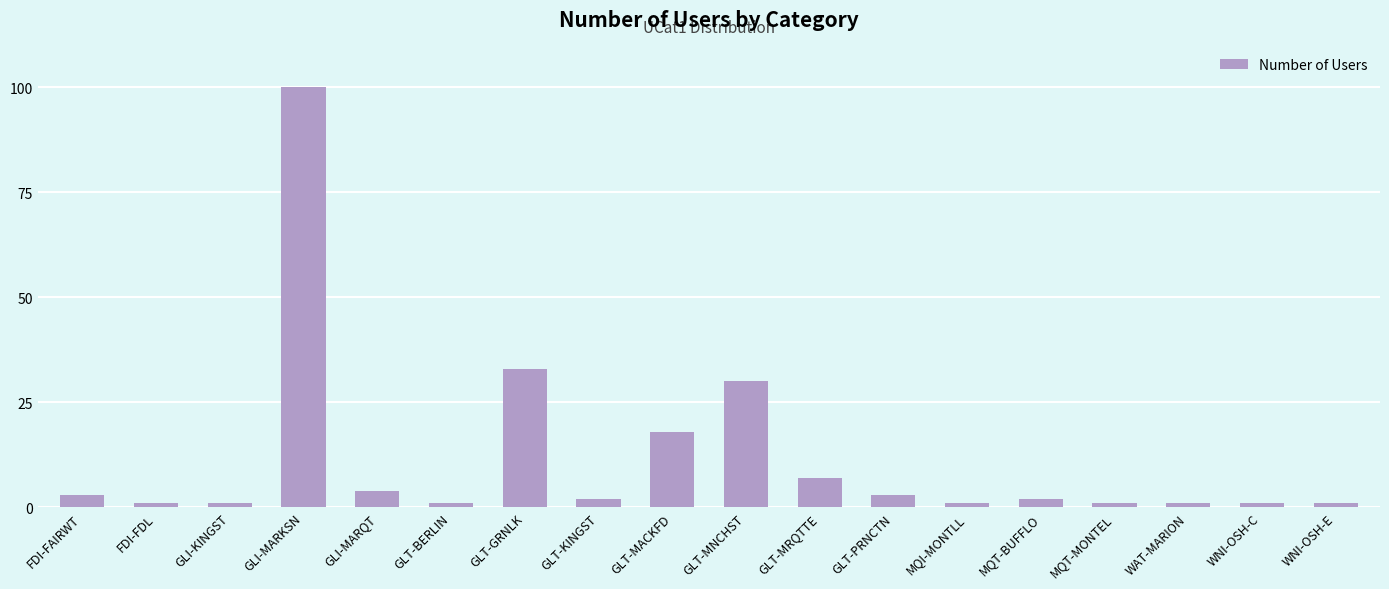

Reading left to right, extract all data points from this chart.

FDI-FAIRWT=3	FDI-FDL=1	GLI-KINGST=1	GLI-MARKSN=100	GLI-MARQT=4	GLT-BERLIN=1	GLT-GRNLK=33	GLT-KINGST=2	GLT-MACKFD=18	GLT-MNCHST=30	GLT-MRQTTE=7	GLT-PRNCTN=3	MQI-MONTLL=1	MQT-BUFFLO=2	MQT-MONTEL=1	WAT-MARION=1	WNI-OSH-C=1	WNI-OSH-E=1